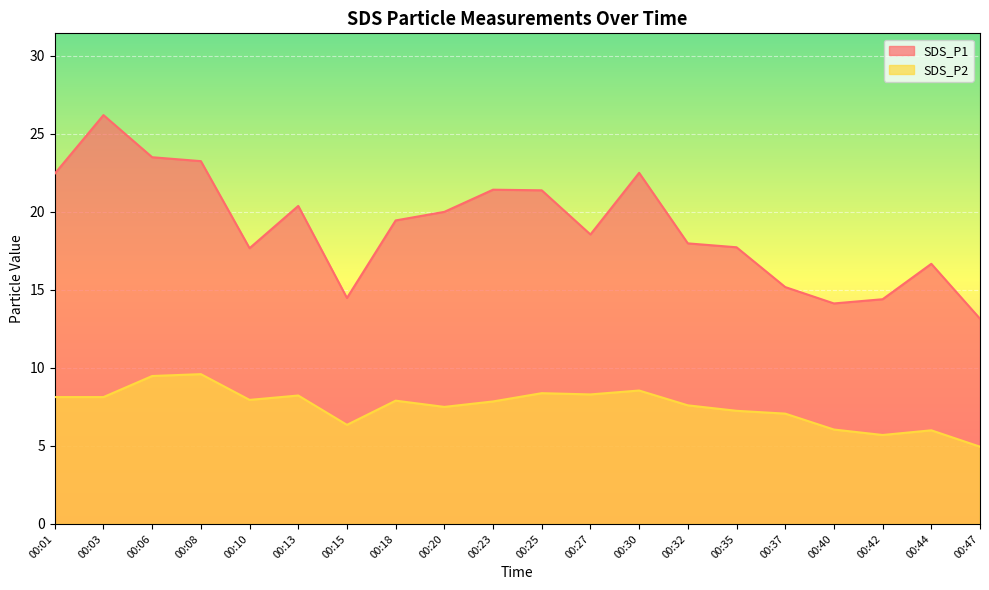

What is the value of the SDS_P1 point at the 12th from the left?

18.6